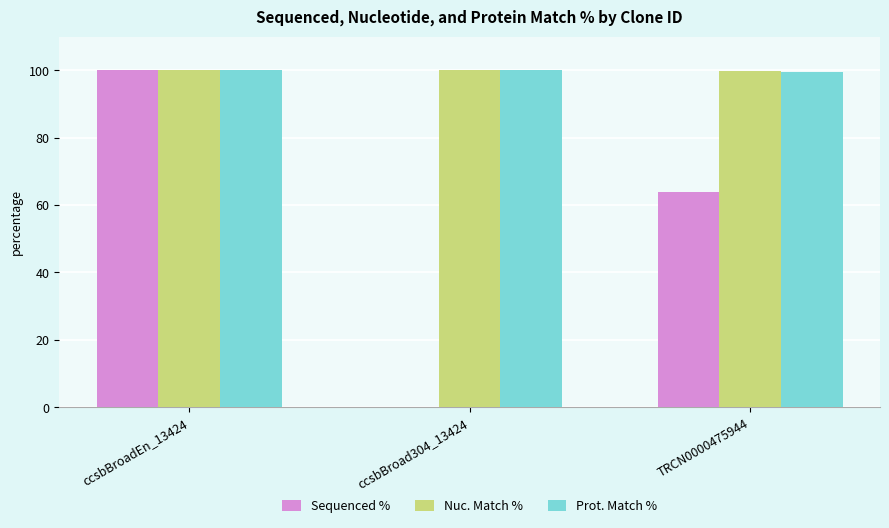

What is the maximum value shown in the chart?

100.0